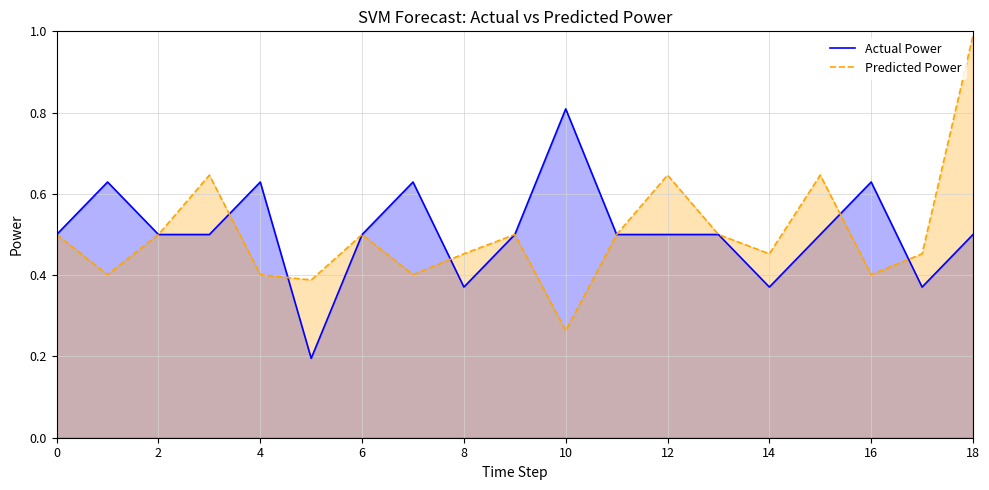

Is it true that Predicted Power equals 0.8 at 0?

False